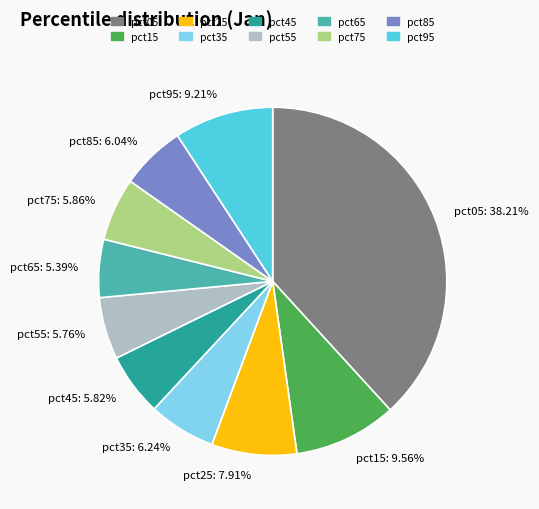

Is pct85 the majority of the pie?

No